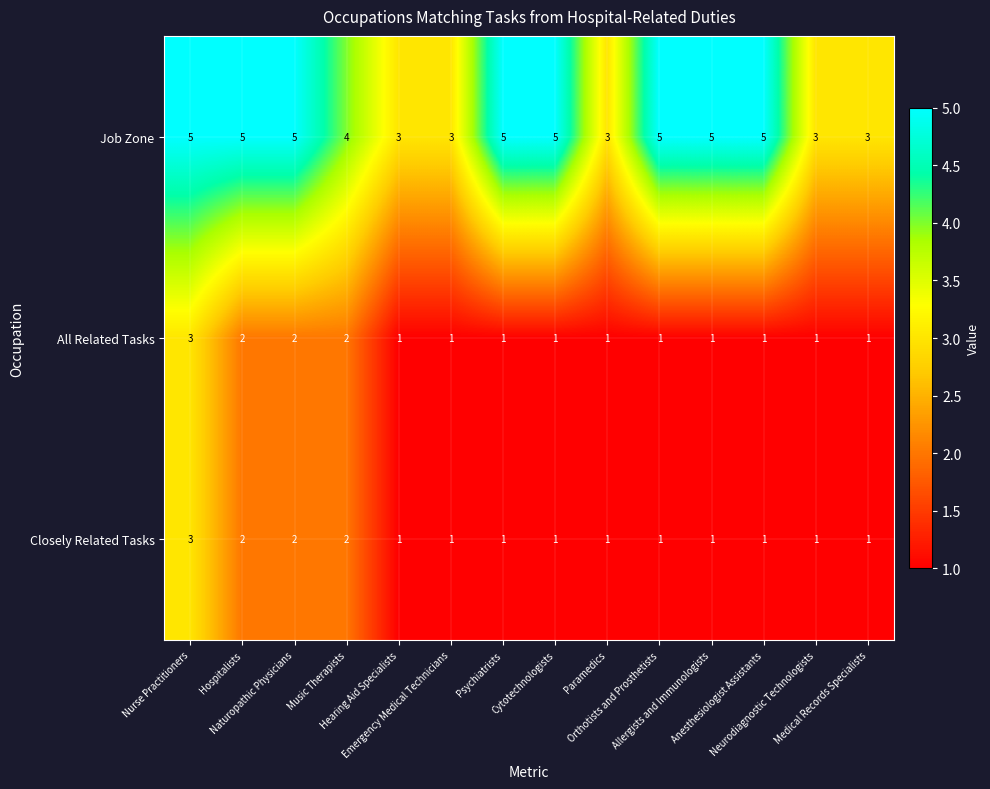

What is the total value across all series at Orthotists and Prosthetists?

7